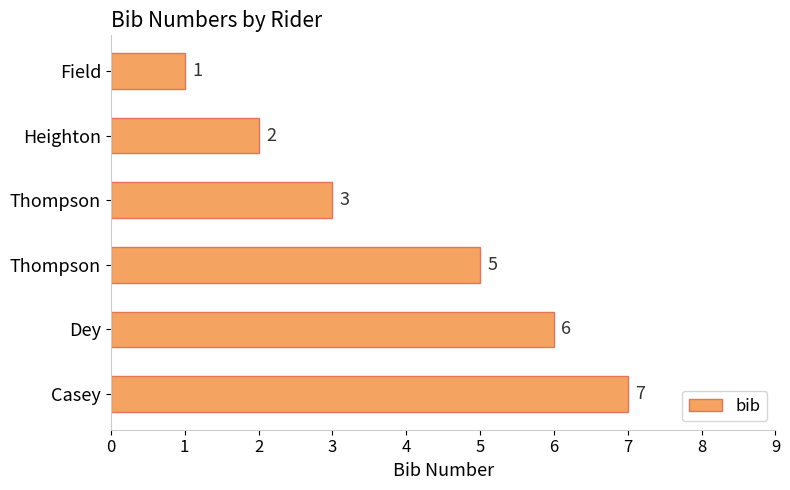

Are the bars horizontal?

Yes